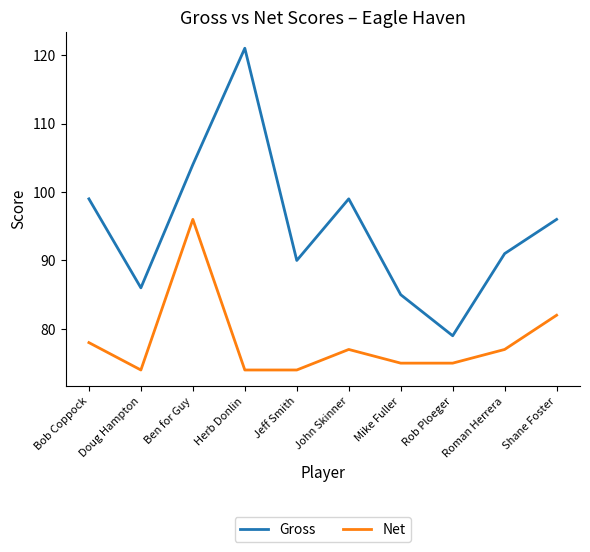

Where is the first local minimum for Gross?

Doug Hampton